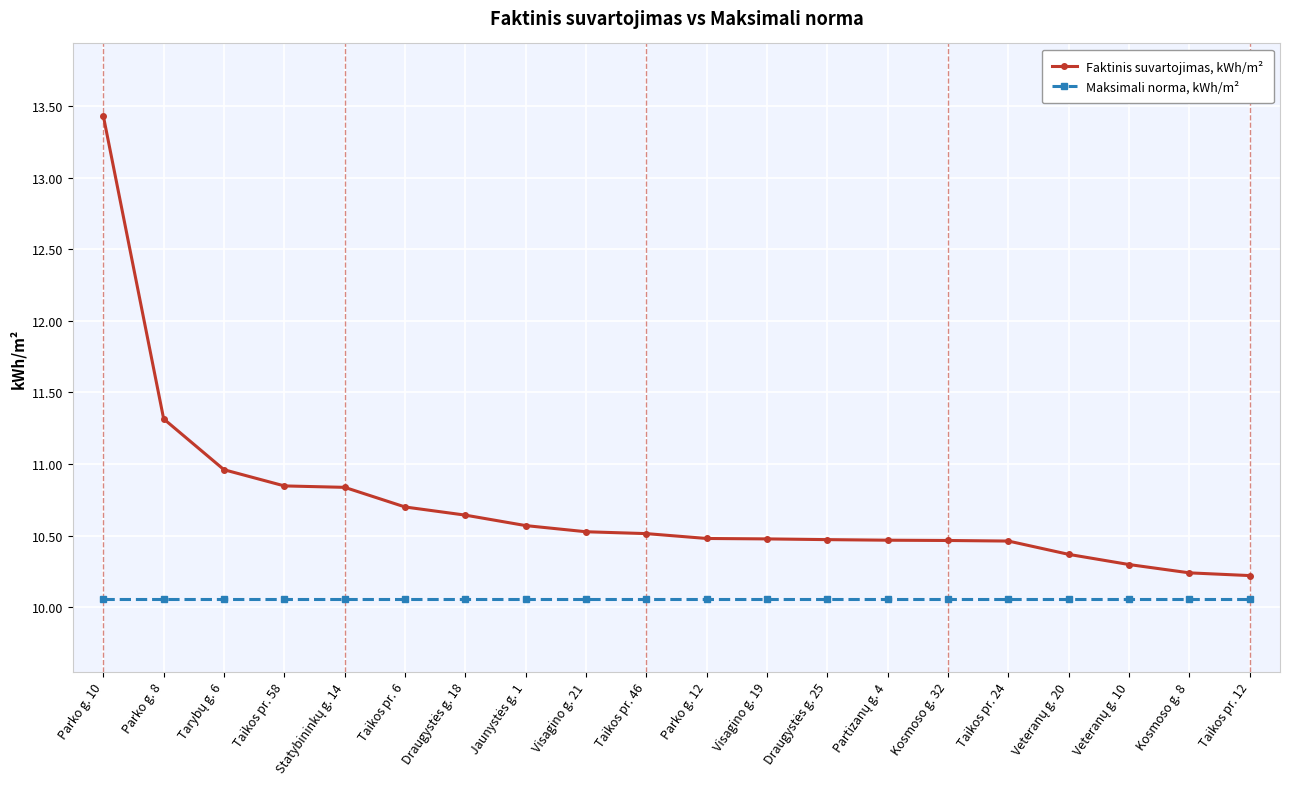

Rank the series by their maximum value, from highest to lowest.

Faktinis suvartojimas, kWh/m², Maksimali norma, kWh/m²